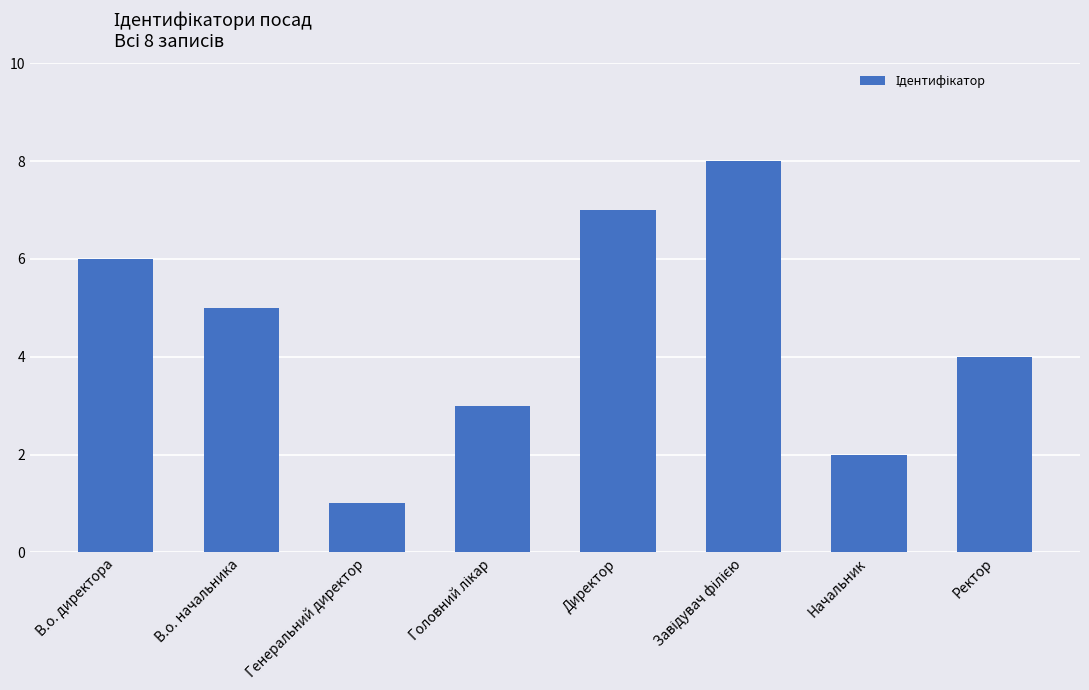

The chart shows a value of 4 at Ректор. True or false?

True